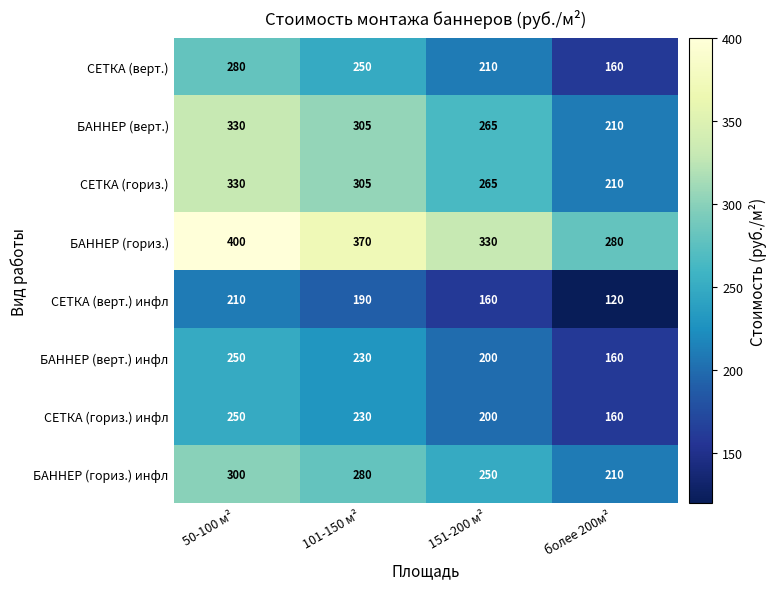

What is the sum of all СЕТКА (гориз.) инфл values?

840